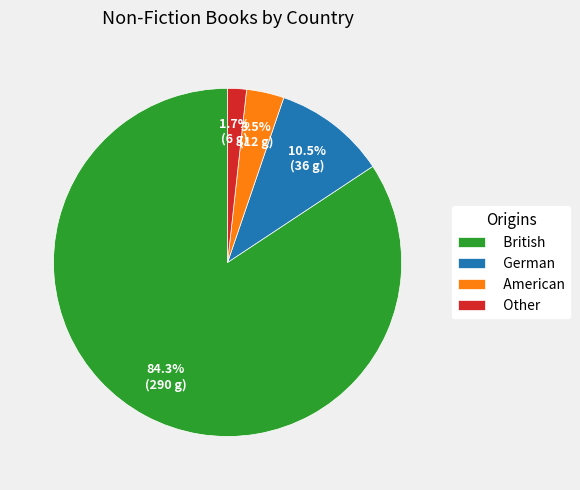

How many segments does this pie chart have?

4